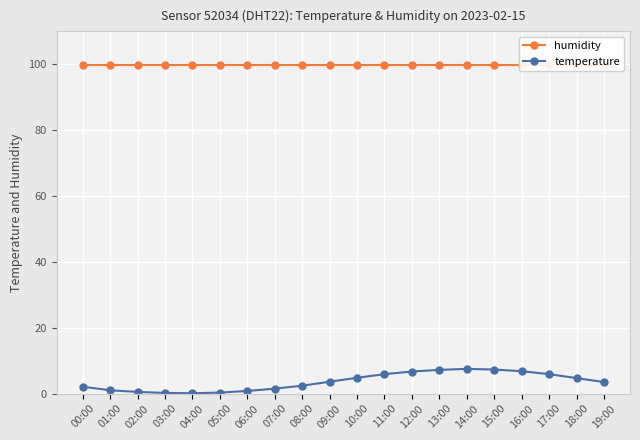

True or false: humidity and temperature cross at least once.

False